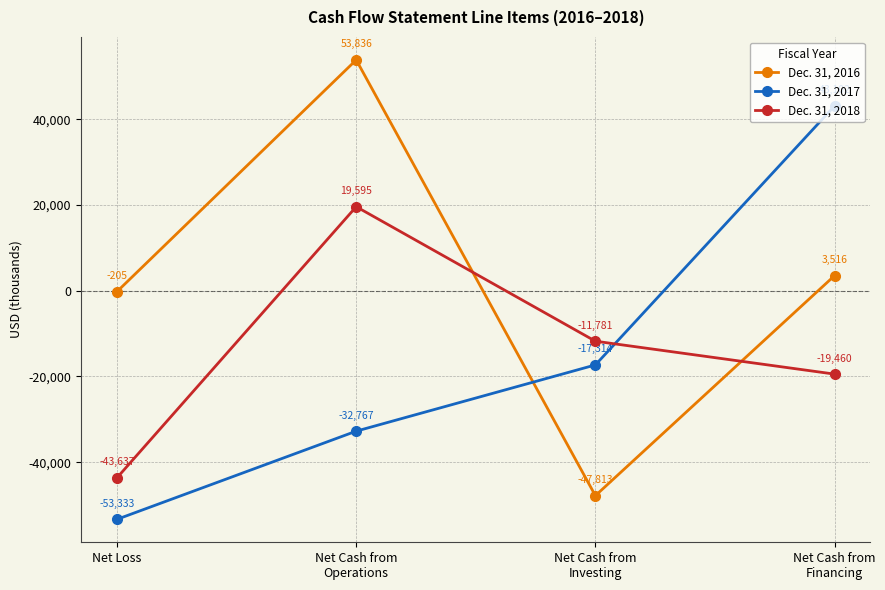

How many values in Dec. 31, 2016 are above zero?

2